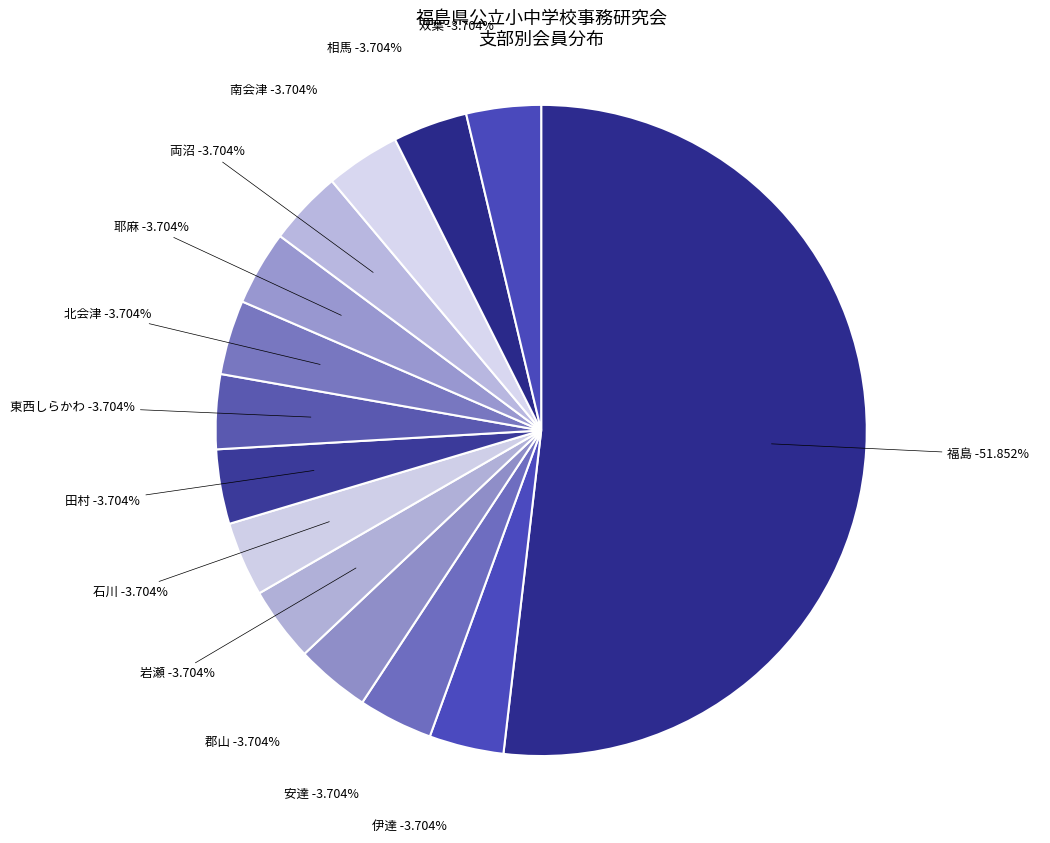

Is it true that 南会津 is 4% of the pie?

True